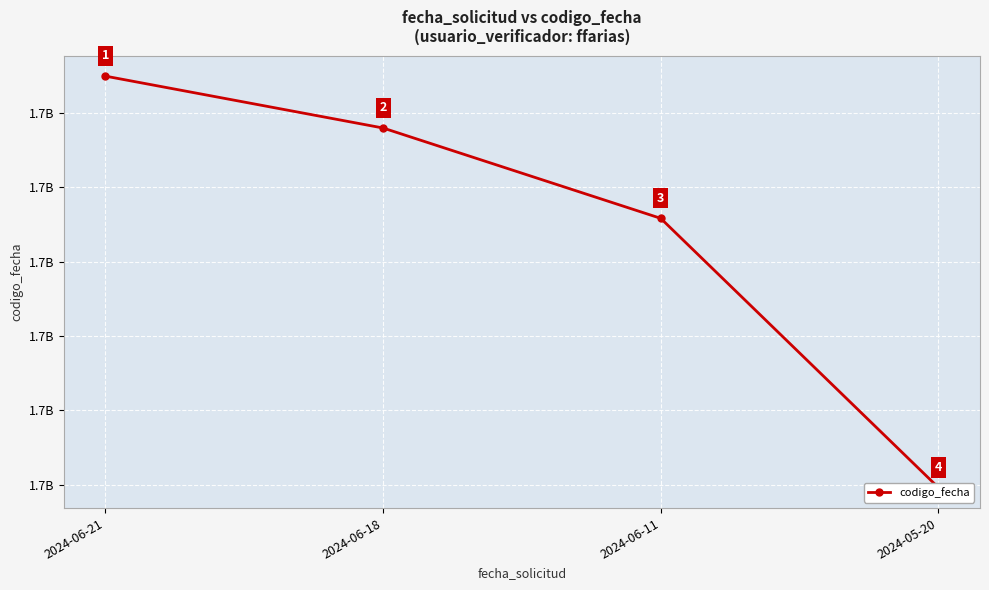

The chart shows a value of 2798101629 at 2024-06-21. True or false?

False